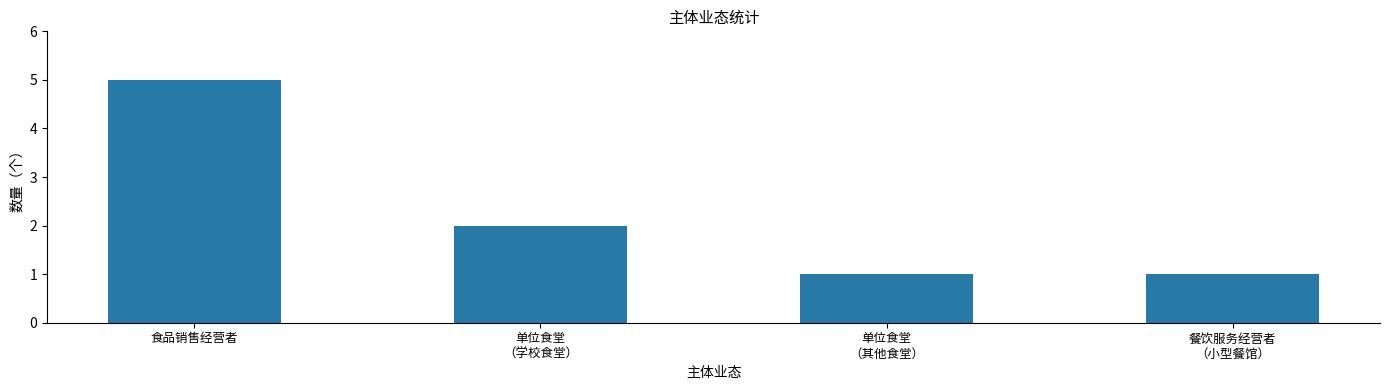

What is the maximum value shown in the chart?

5